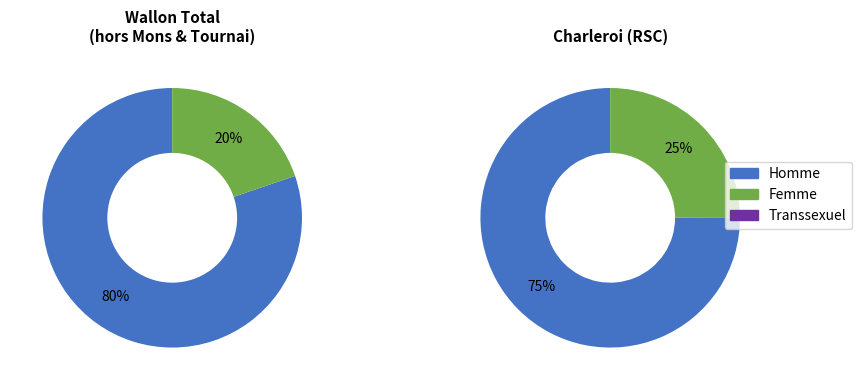

The Charleroi (RSC) slice represents 19% of the pie. True or false?

False